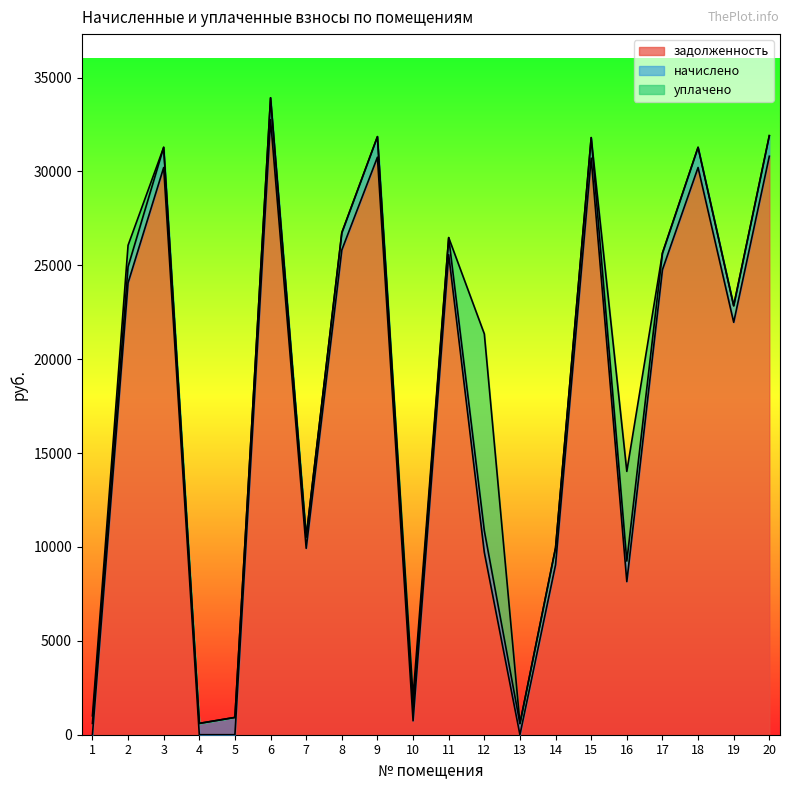

The value of уплачено at 8 is 5234.6. True or false?

False